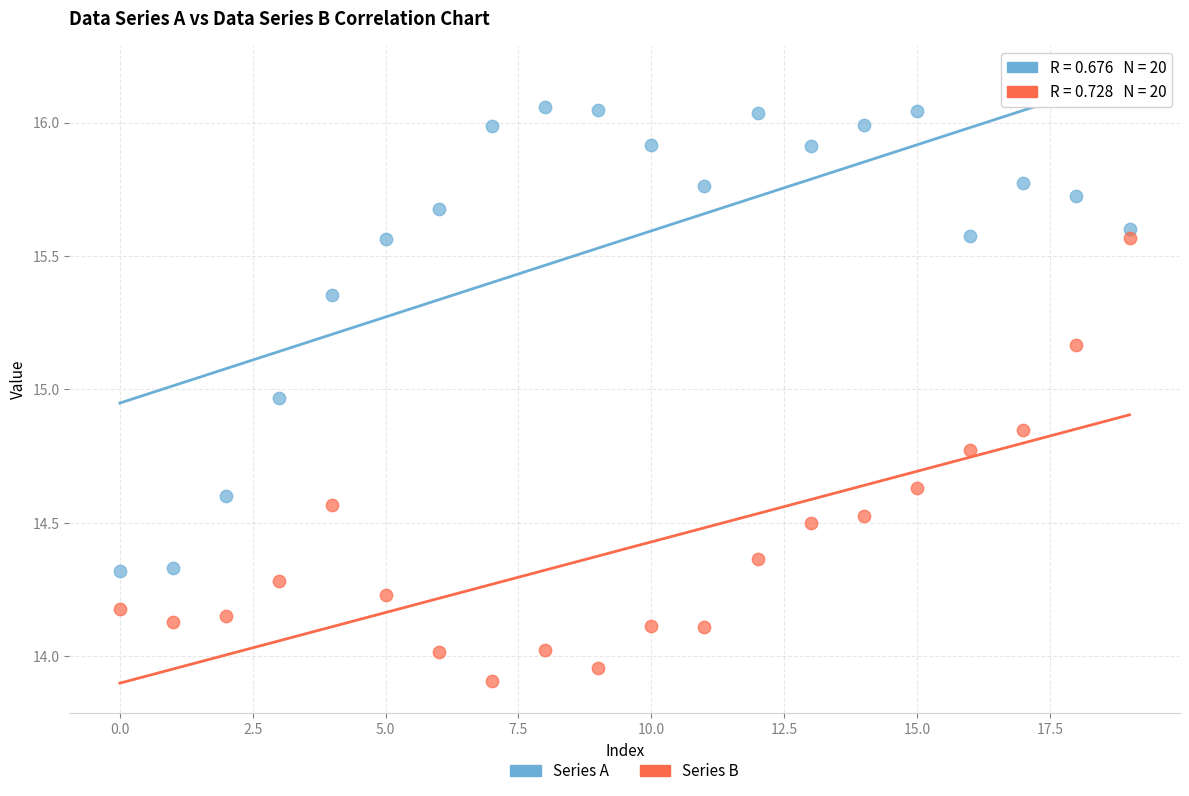

Across all data points, what is the range of Y values (max minus min)?

2.1